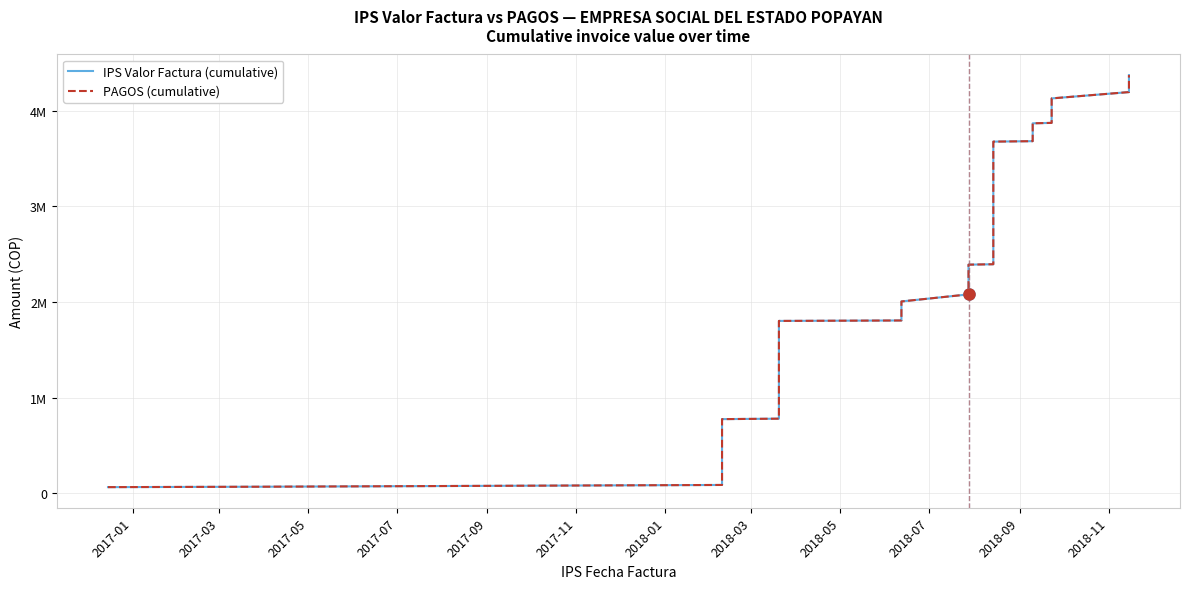

What is the sum of all PAGOS (cumulative) values?

79107890